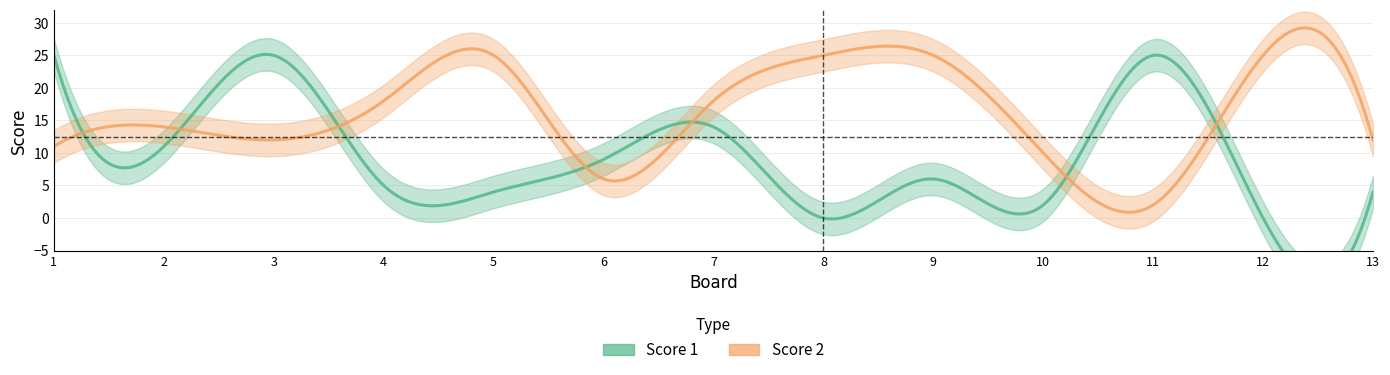

Which series has the widest spread of values?

Score 1